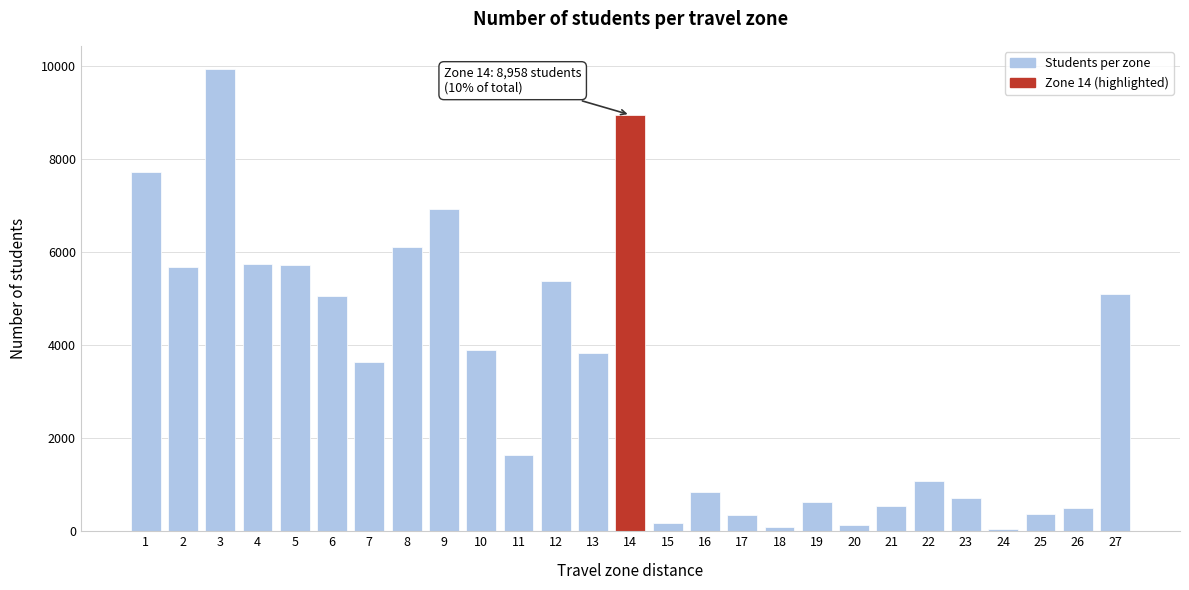

What is the change in value from 6 to 13?

-1221